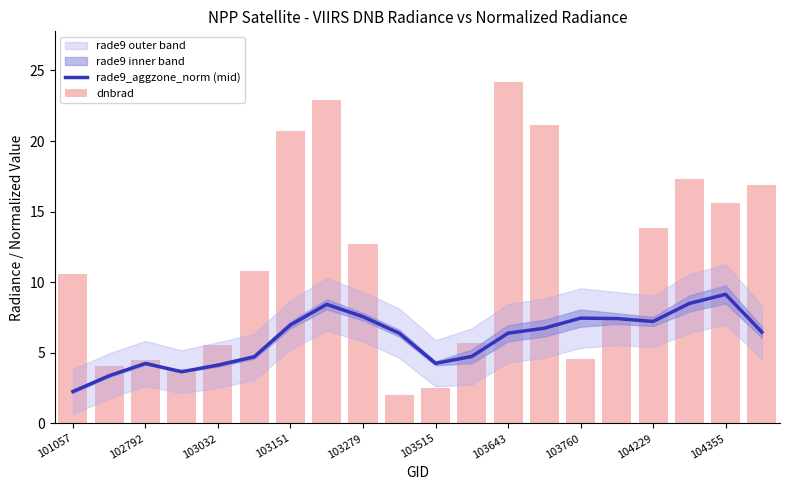

What is the minimum value for rade9_aggzone_norm (mid)?

2.3